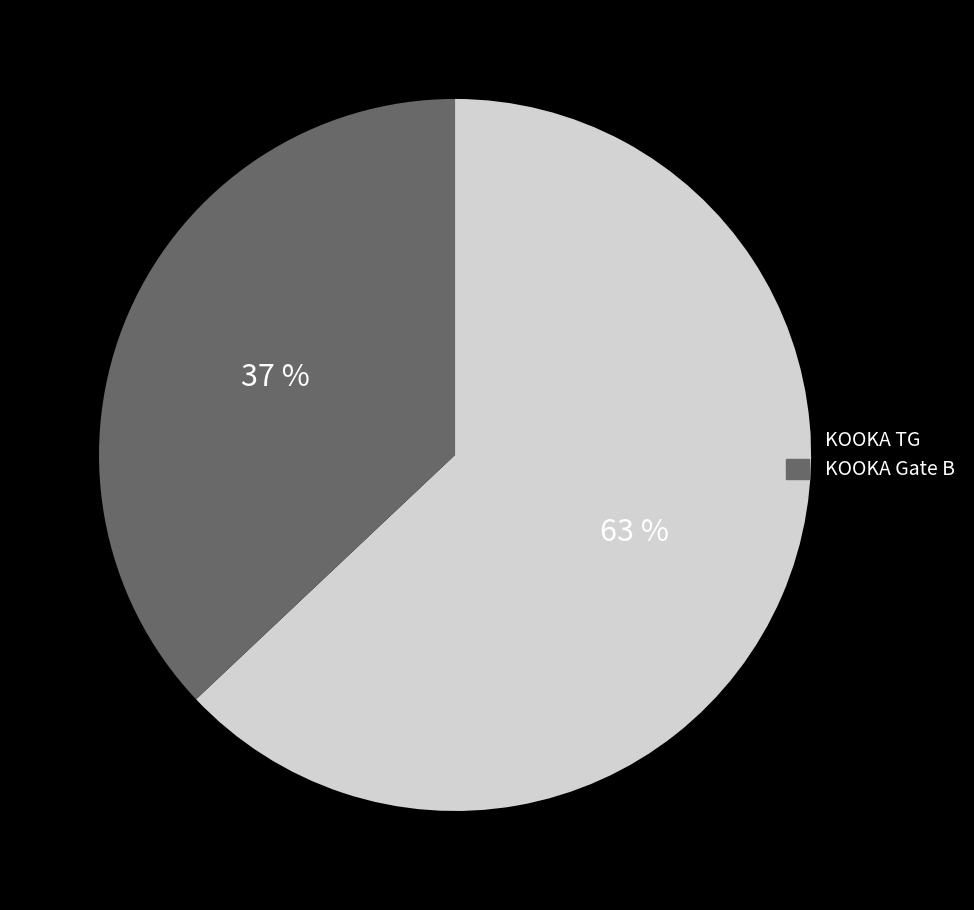

To the nearest percent, what percentage of the pie is KOOKA Gate B?

37%